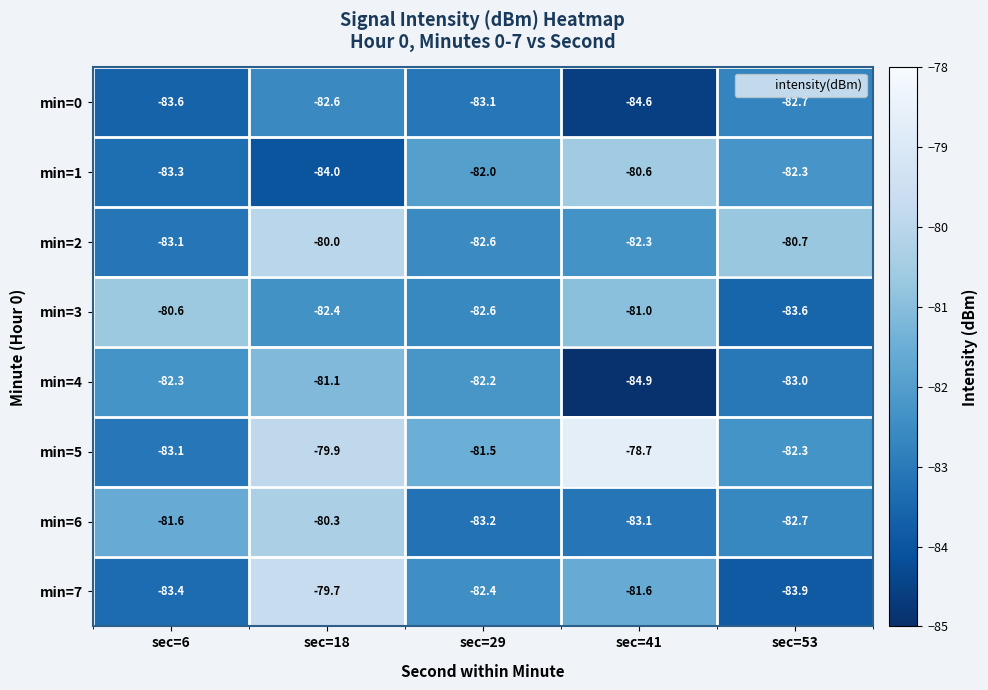

List the labels in order of min=3 value, largest first.

sec=6, sec=41, sec=18, sec=29, sec=53